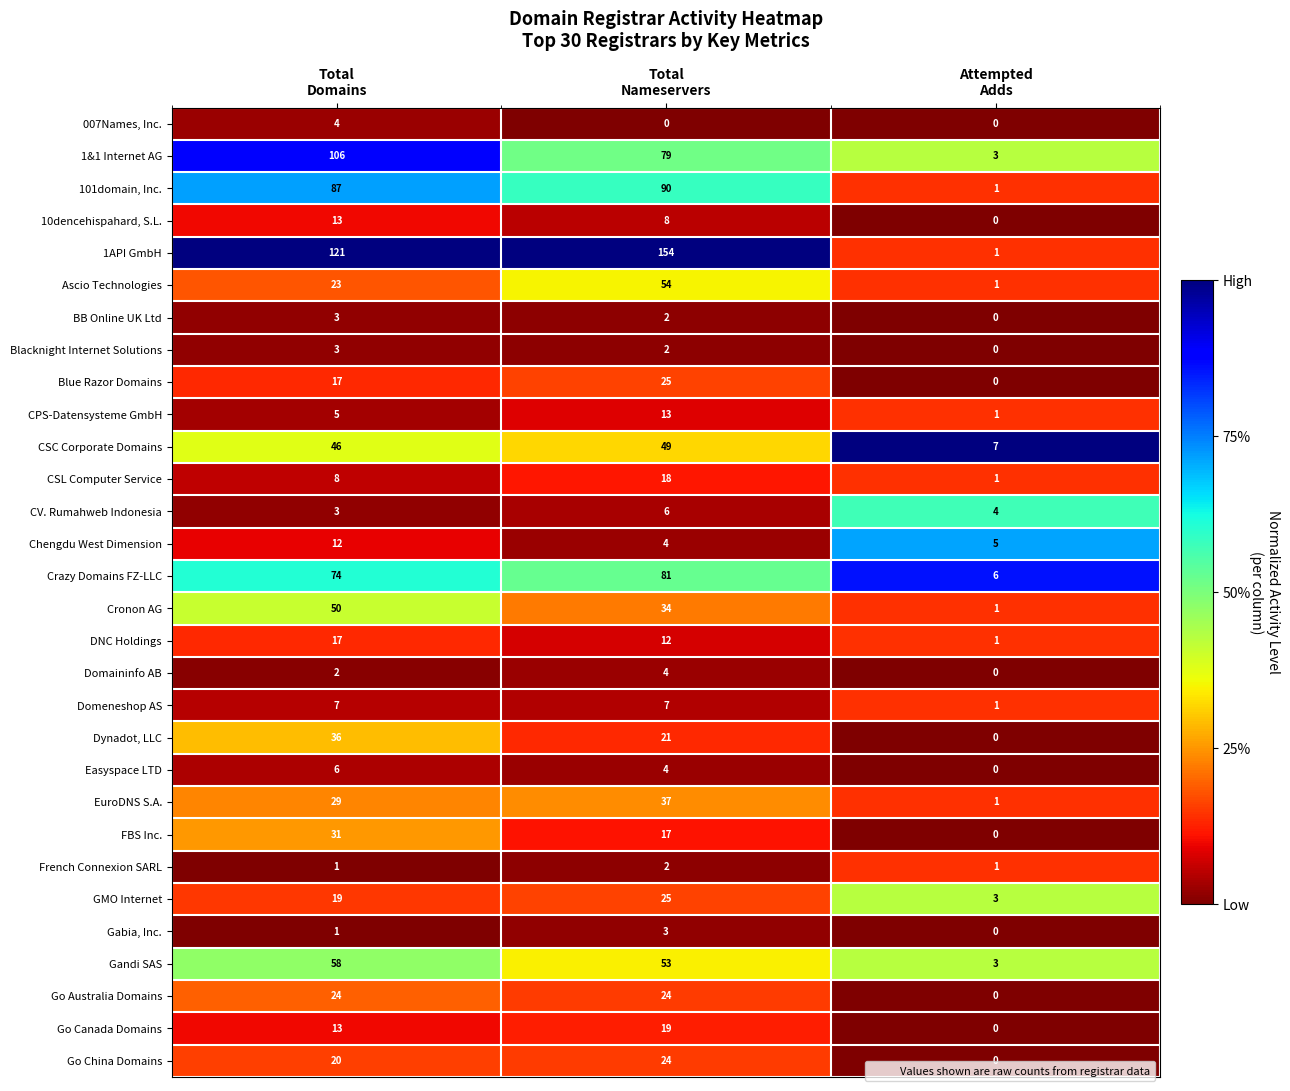

What is the highest value of the 1API GmbH series?

154